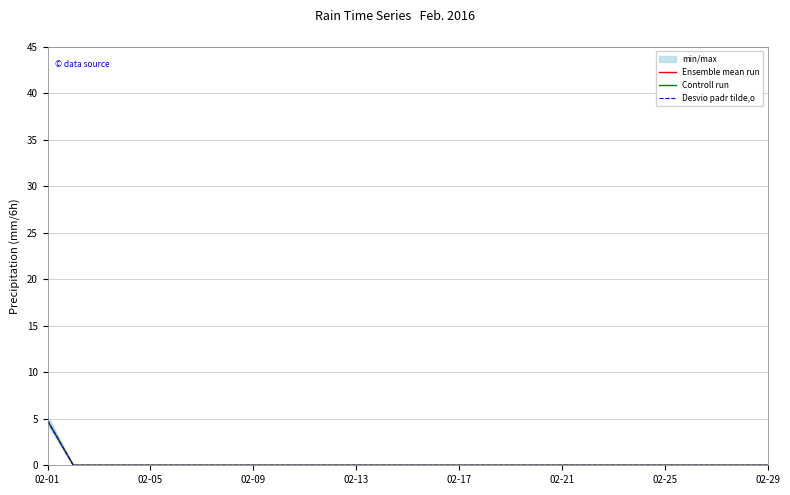

True or false: Controll run has a value of 2.9 at 02-13.

False